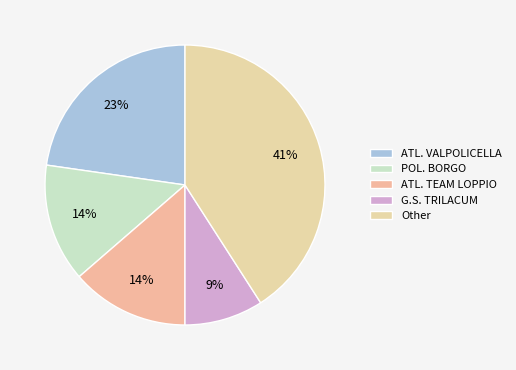

What percentage is the ATL. TEAM LOPPIO slice, to the nearest percent?

14%